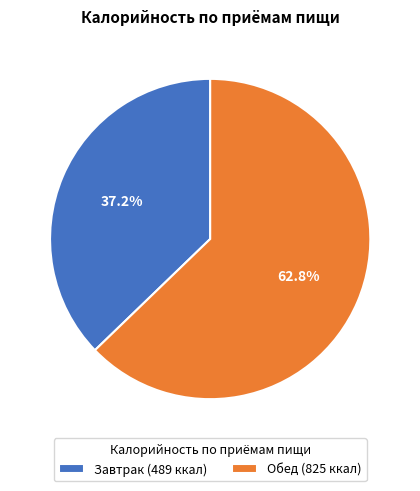

Is the sum of Завтрак and Обед greater than half?

Yes